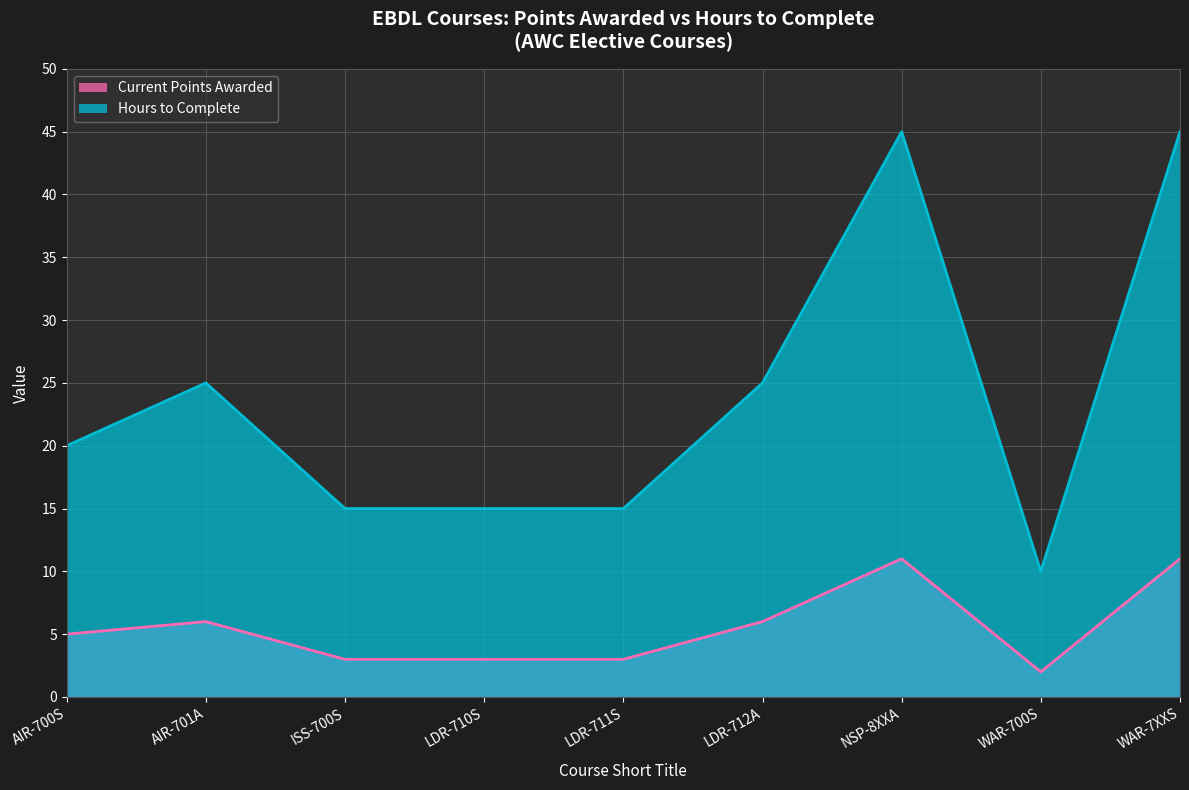

How many interior local valleys does the Current Points Awarded series have?

1